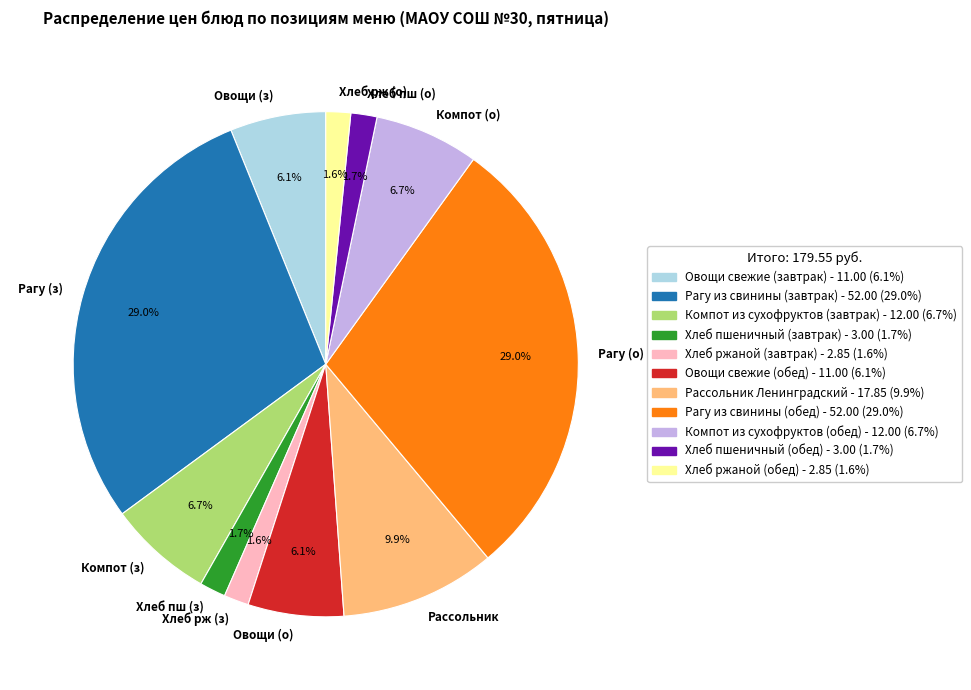

To the nearest percent, what is the combined percentage of Хлеб пшеничный (завтрак) and Овощи свежие (обед)?

8%